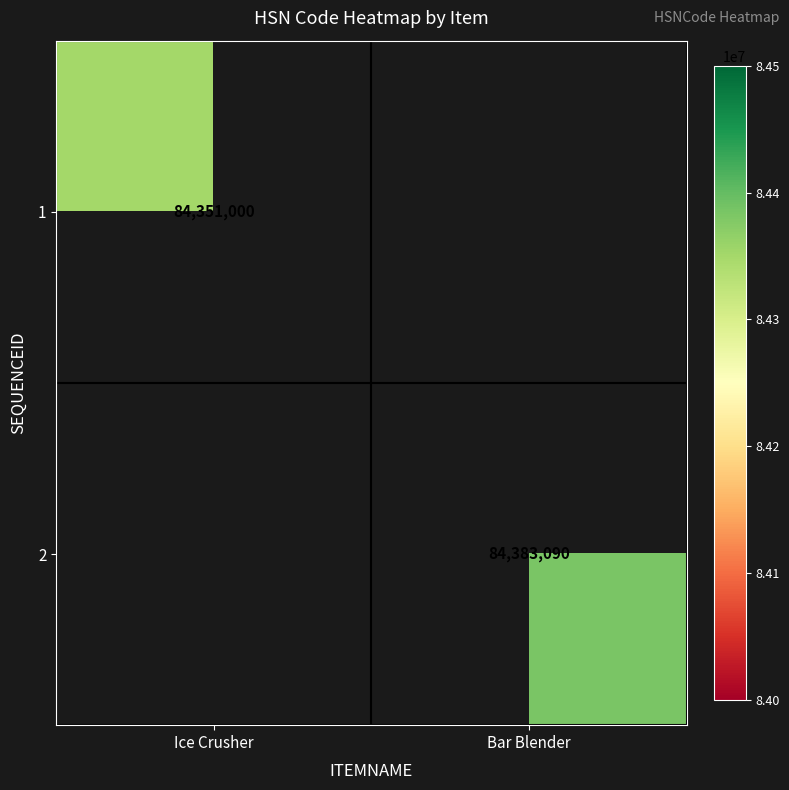

What is the maximum value shown in the chart?

84383090.0